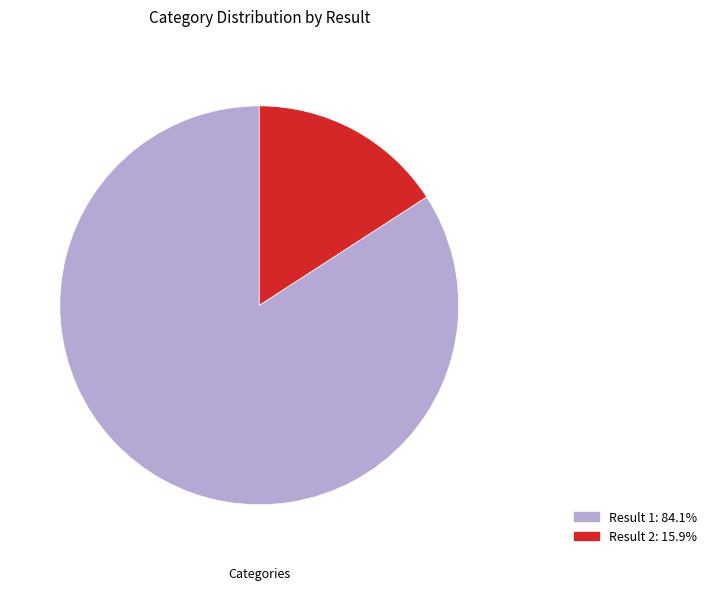

Is there a majority slice in this chart?

Yes